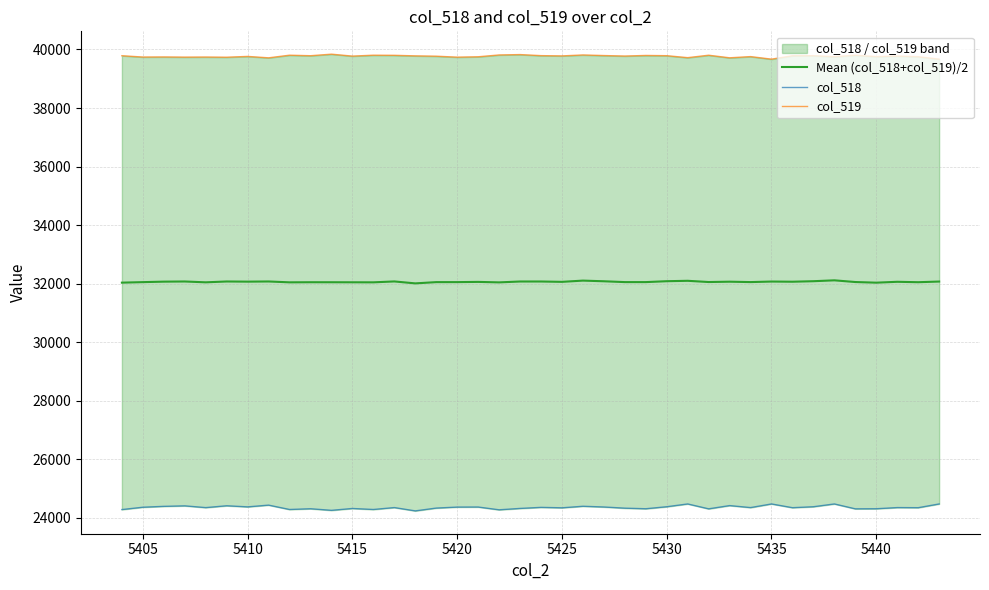

What is the difference between the maximum and minimum values in the Mean (col_518+col_519)/2 series?

104.0